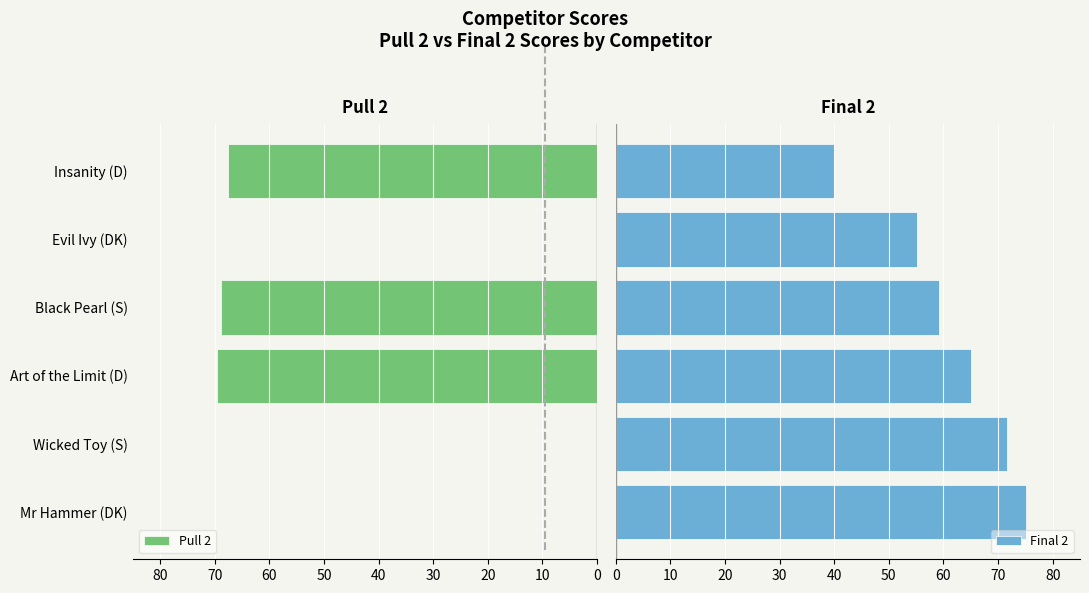

Is the value of Final 2 at 50 greater than the value of Pull 2 at 10?

Yes